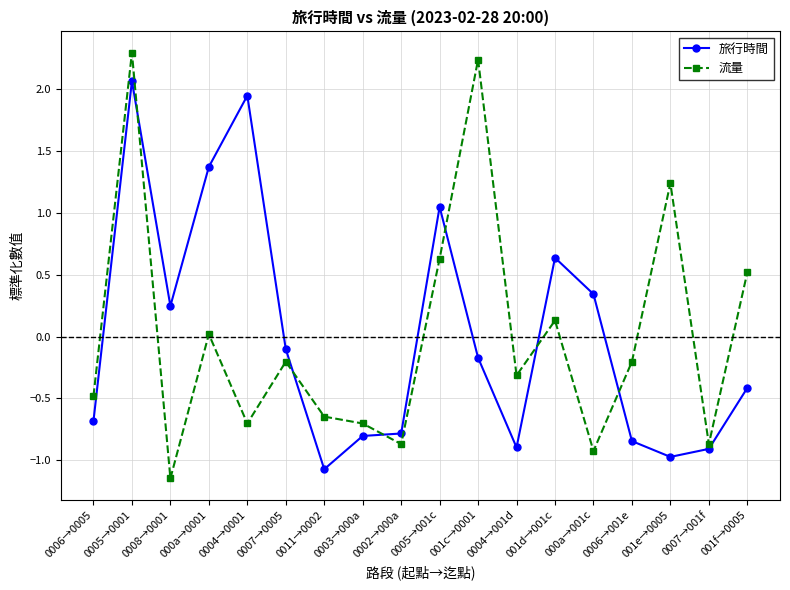

Where is the first local minimum for 旅行時間?

0008→0001